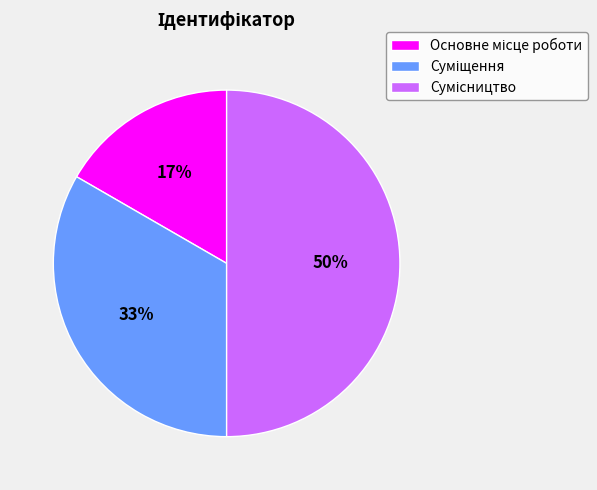

To the nearest percent, what is the average slice percentage?

33%